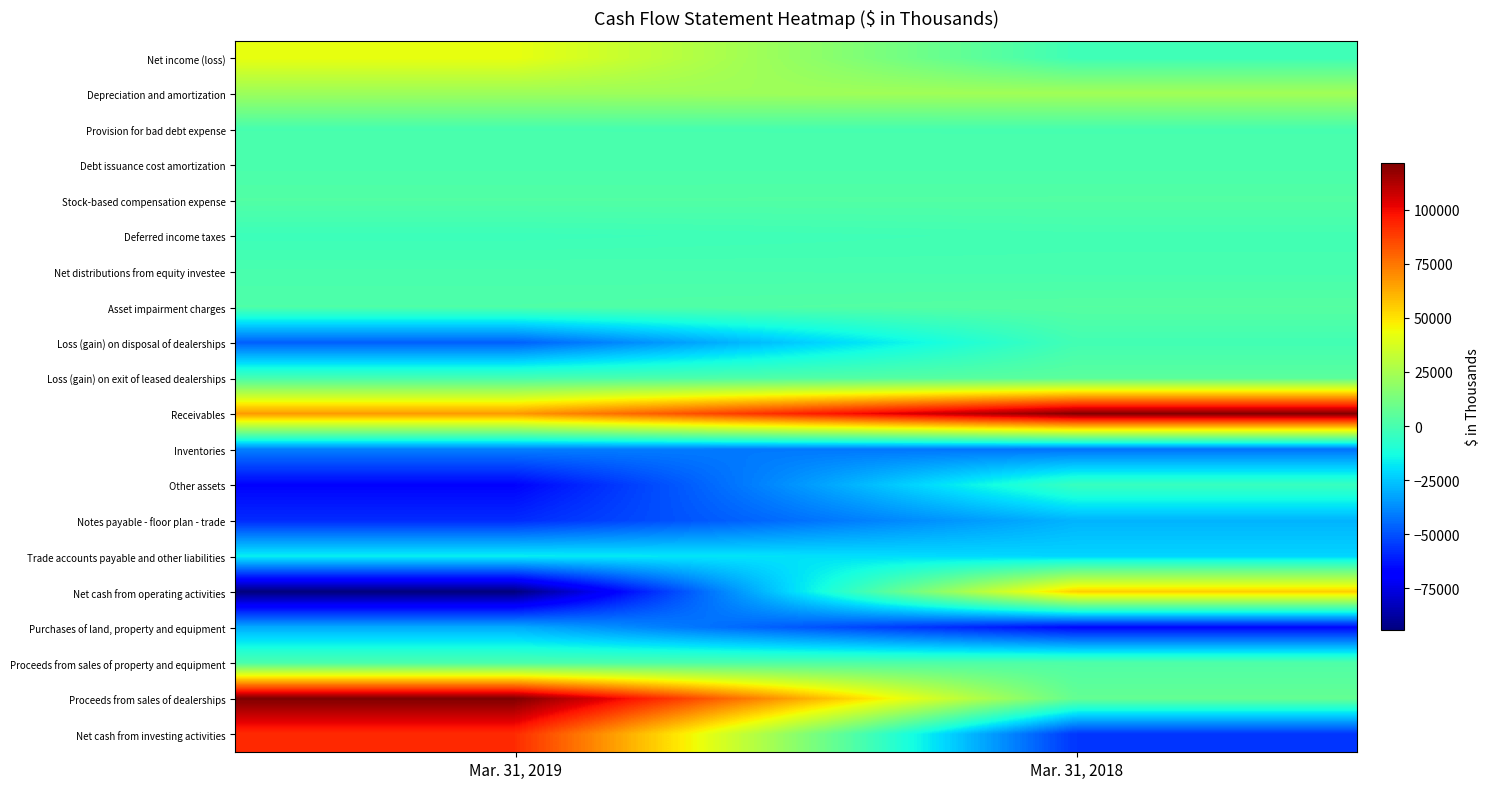

Reading left to right, extract all data points from this chart.

Net income (loss): Mar. 31, 2019=42221	Mar. 31, 2018=-2194
Depreciation and amortization: Mar. 31, 2019=22197	Mar. 31, 2018=23741
Provision for bad debt expense: Mar. 31, 2019=159	Mar. 31, 2018=111
Debt issuance cost amortization: Mar. 31, 2019=591	Mar. 31, 2018=598
Stock-based compensation expense: Mar. 31, 2019=2814	Mar. 31, 2018=2962
Deferred income taxes: Mar. 31, 2019=-2816	Mar. 31, 2018=-1069
Net distributions from equity investee: Mar. 31, 2019=379	Mar. 31, 2018=-168
Asset impairment charges: Mar. 31, 2019=1952	Mar. 31, 2018=3643
Loss (gain) on disposal of dealerships: Mar. 31, 2019=-46785	Mar. 31, 2018=-1216
Loss (gain) on exit of leased dealerships: Mar. 31, 2019=-170	Mar. 31, 2018=5070
Receivables: Mar. 31, 2019=66814	Mar. 31, 2018=120792
Inventories: Mar. 31, 2019=-40210	Mar. 31, 2018=-42836
Other assets: Mar. 31, 2019=-66967	Mar. 31, 2018=-3774
Notes payable - floor plan - trade: Mar. 31, 2019=-57984	Mar. 31, 2018=-28951
Trade accounts payable and other liabilities: Mar. 31, 2019=-16525	Mar. 31, 2018=-22043
Net cash from operating activities: Mar. 31, 2019=-94329	Mar. 31, 2018=54822
Purchases of land, property and equipment: Mar. 31, 2019=-30619	Mar. 31, 2018=-65713
Proceeds from sales of property and equipment: Mar. 31, 2019=1125	Mar. 31, 2018=2178
Proceeds from sales of dealerships: Mar. 31, 2019=121700	Mar. 31, 2018=7461
Net cash from investing activities: Mar. 31, 2019=92206	Mar. 31, 2018=-56074